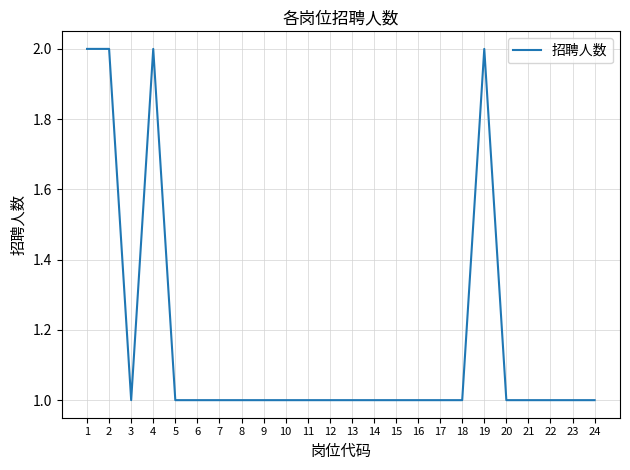

How many categories are shown in the chart?

24